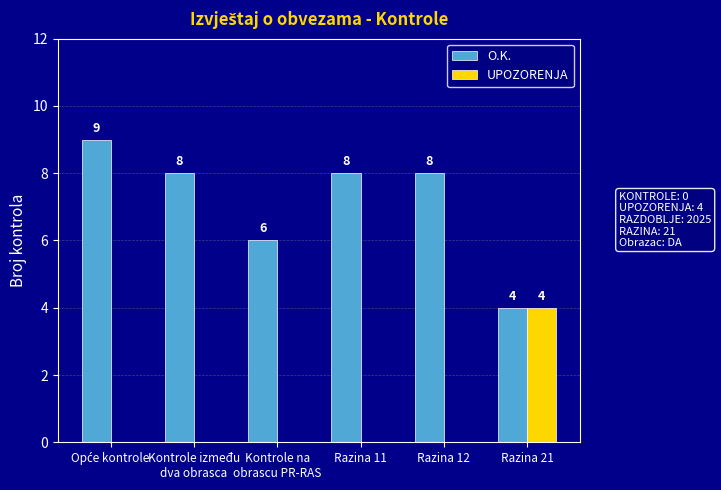

The value of UPOZORENJA at Razina 12 is 0. True or false?

True